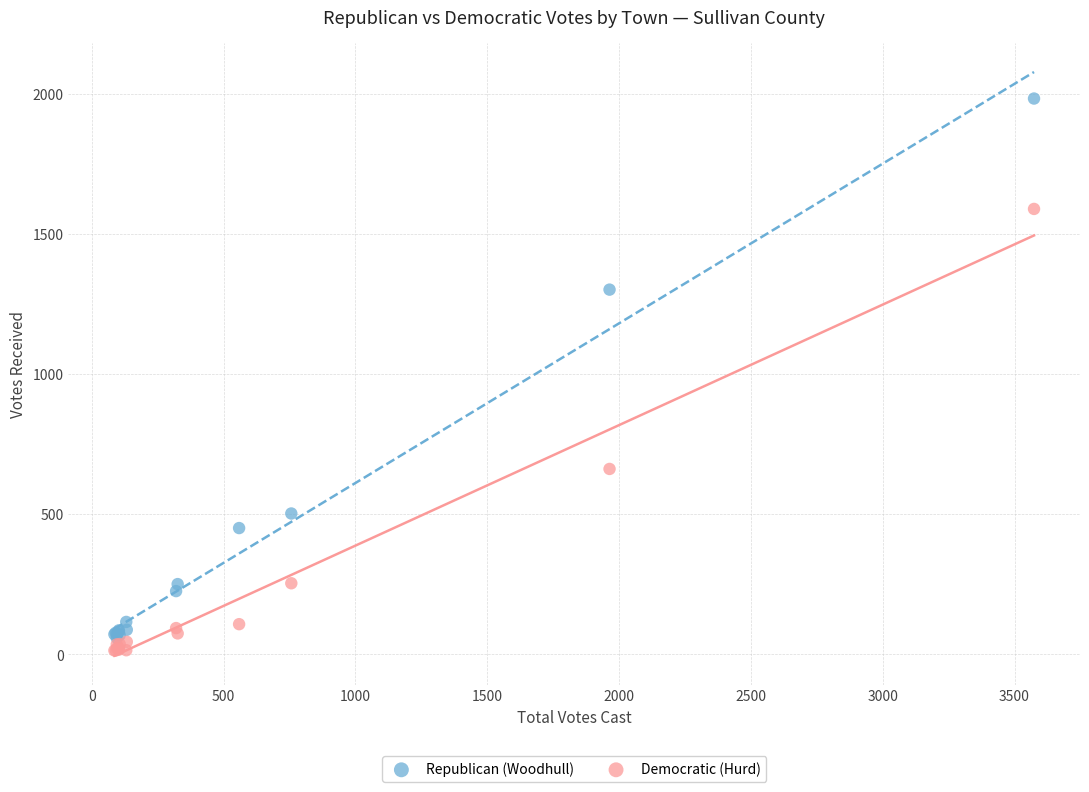

What are all the series names shown in the legend?

Republican (Woodhull), Democratic (Hurd)